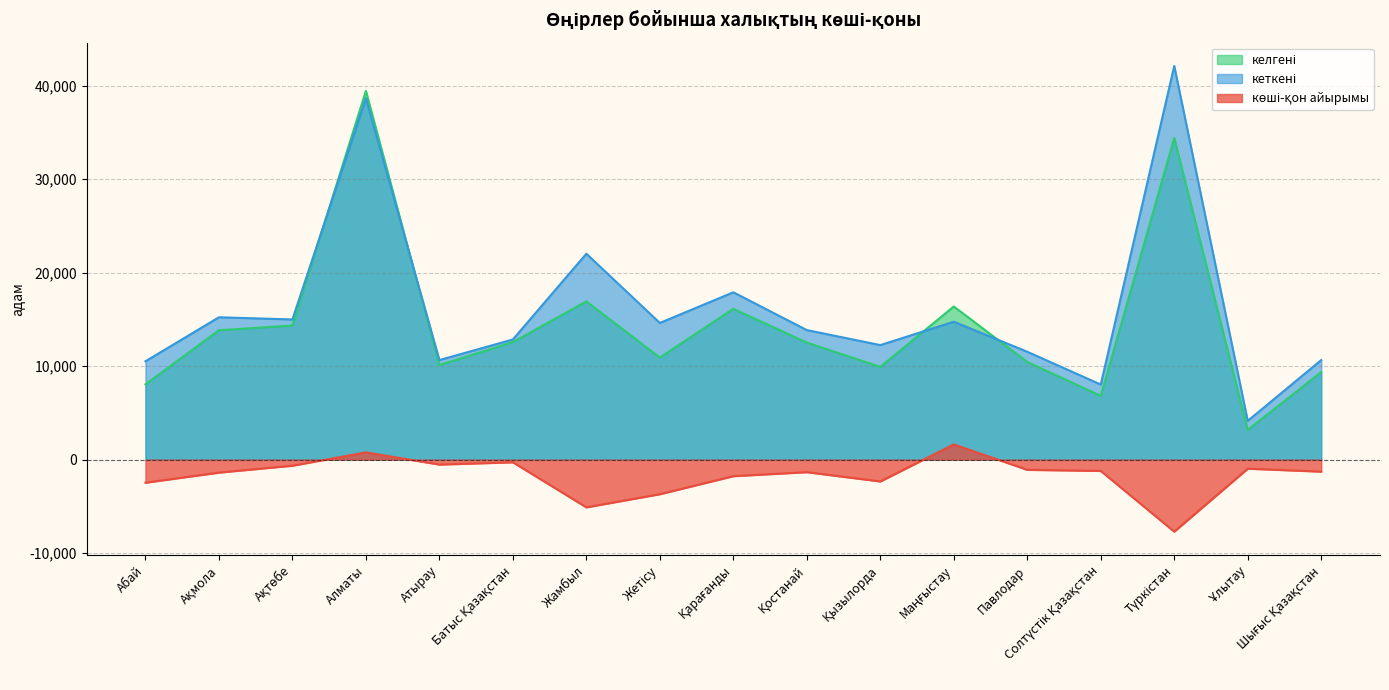

How many lines are shown in the chart?

3